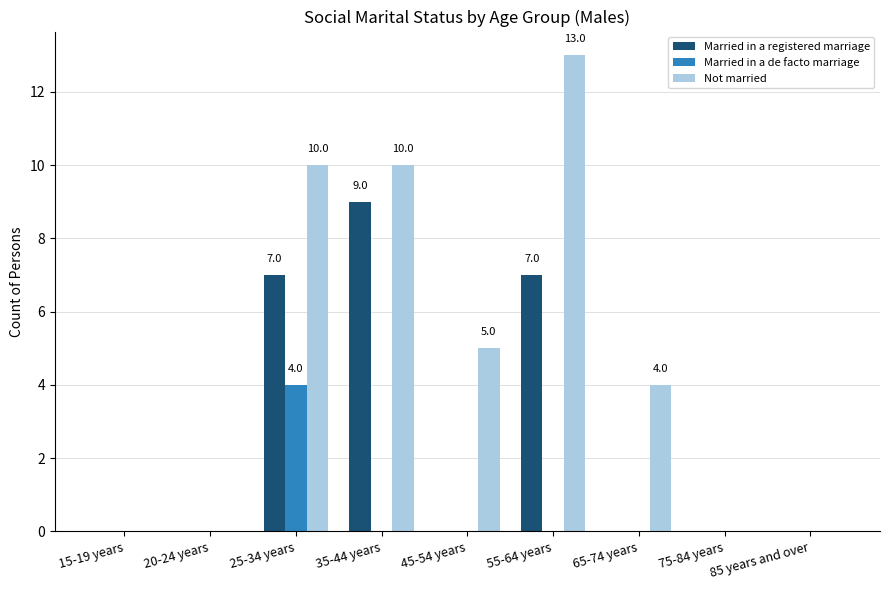

The value of Married in a registered marriage at 55-64 years is 7. True or false?

True